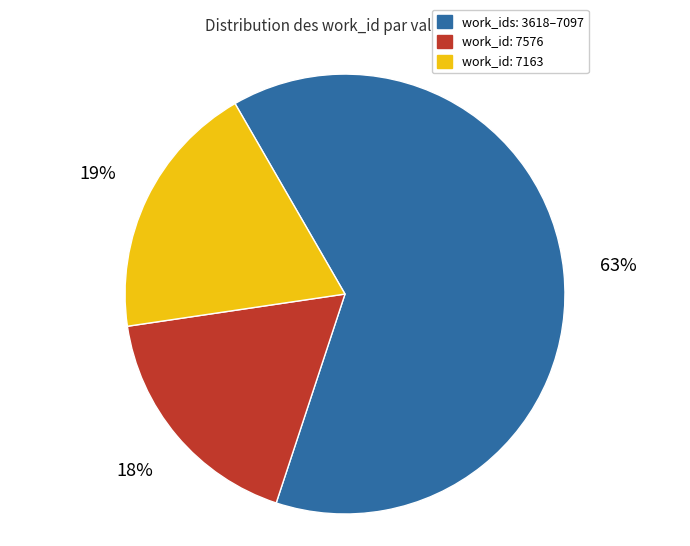

To the nearest percent, what is the average slice percentage?

33%